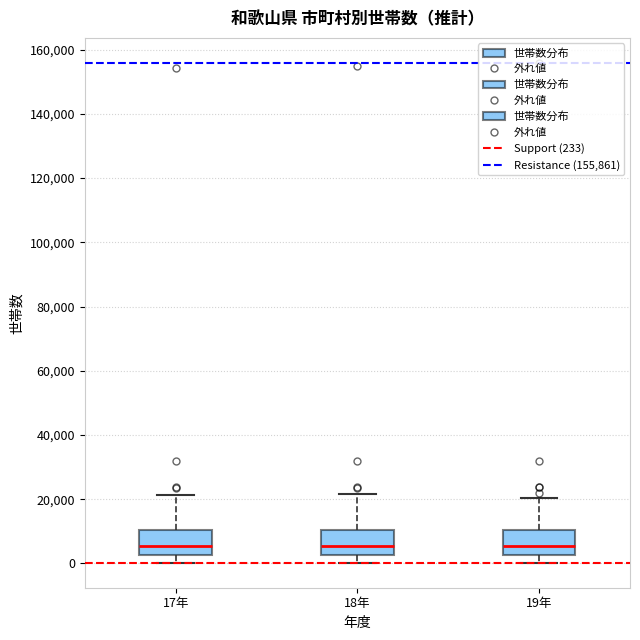

Where is the upper edge of the box for 19年 on the y-axis? The values are not printed on the chart, so give them approximately, as read against the axis.

10000